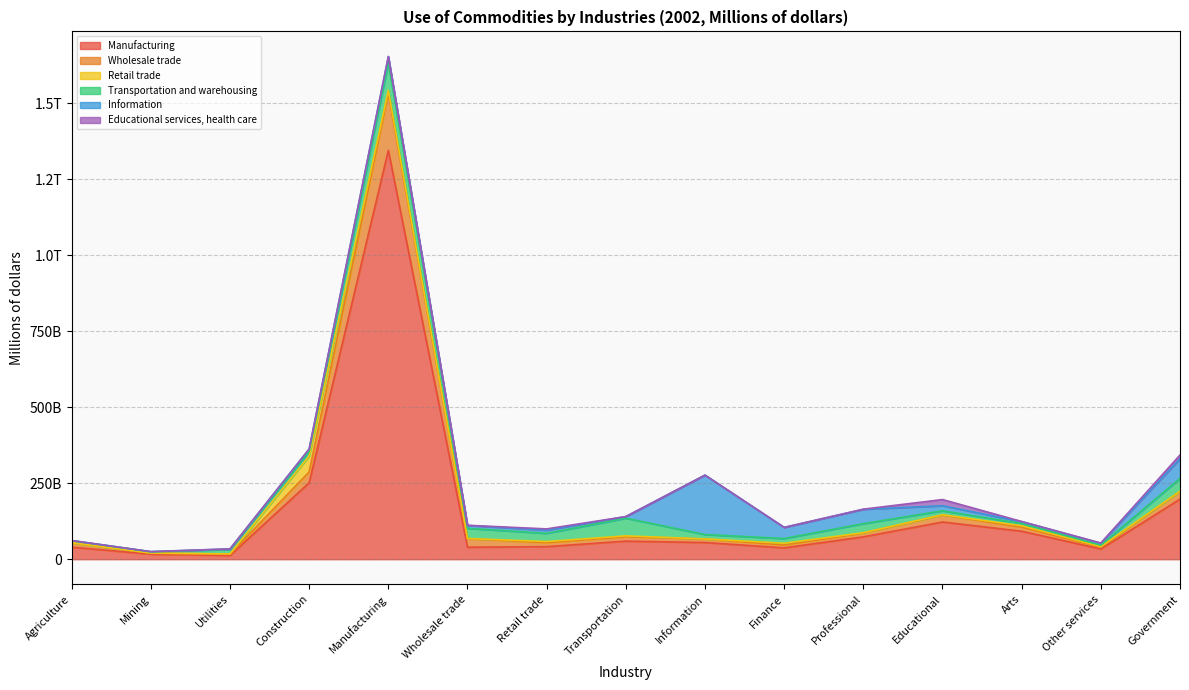

Reading left to right, transcribe all the data shown in this chart.

Manufacturing: Agriculture=39681	Mining=16593	Utilities=12467	Construction=251377	Manufacturing=1344573	Wholesale trade=39450	Retail trade=41370	Transportation=59421	Information=54891	Finance=37373	Professional=73528	Educational=122416	Arts=92029	Other services=33695	Government=197512
Wholesale trade: Agriculture=14258	Mining=3228	Utilities=4315	Construction=35525	Manufacturing=187427	Wholesale trade=28085	Retail trade=12929	Transportation=14762	Information=11614	Finance=9188	Professional=12310	Educational=23010	Arts=13484	Other services=5119	Government=25678
Retail trade: Agriculture=177	Mining=254	Utilities=499	Construction=52586	Manufacturing=10530	Wholesale trade=613	Retail trade=3814	Transportation=2666	Information=289	Finance=5882	Professional=1363	Educational=726	Arts=4553	Other services=2716	Government=454
Transportation and warehousing: Agriculture=6985	Mining=4307	Utilities=14805	Construction=15035	Manufacturing=90375	Wholesale trade=33422	Retail trade=27001	Transportation=58068	Information=14308	Finance=15603	Professional=29652	Educational=13034	Arts=7459	Other services=4683	Government=42060
Information: Agriculture=227	Mining=516	Utilities=1701	Construction=7828	Manufacturing=20298	Wholesale trade=9539	Retail trade=10559	Transportation=5279	Information=195390	Finance=36539	Professional=47185	Educational=16666	Arts=6116	Other services=6147	Government=64473
Educational services, health care: Agriculture=139	Mining=0	Utilities=222	Construction=22	Manufacturing=72	Wholesale trade=428	Retail trade=4025	Transportation=26	Information=197	Finance=16	Professional=531	Educational=20339	Arts=398	Other services=921	Government=12582